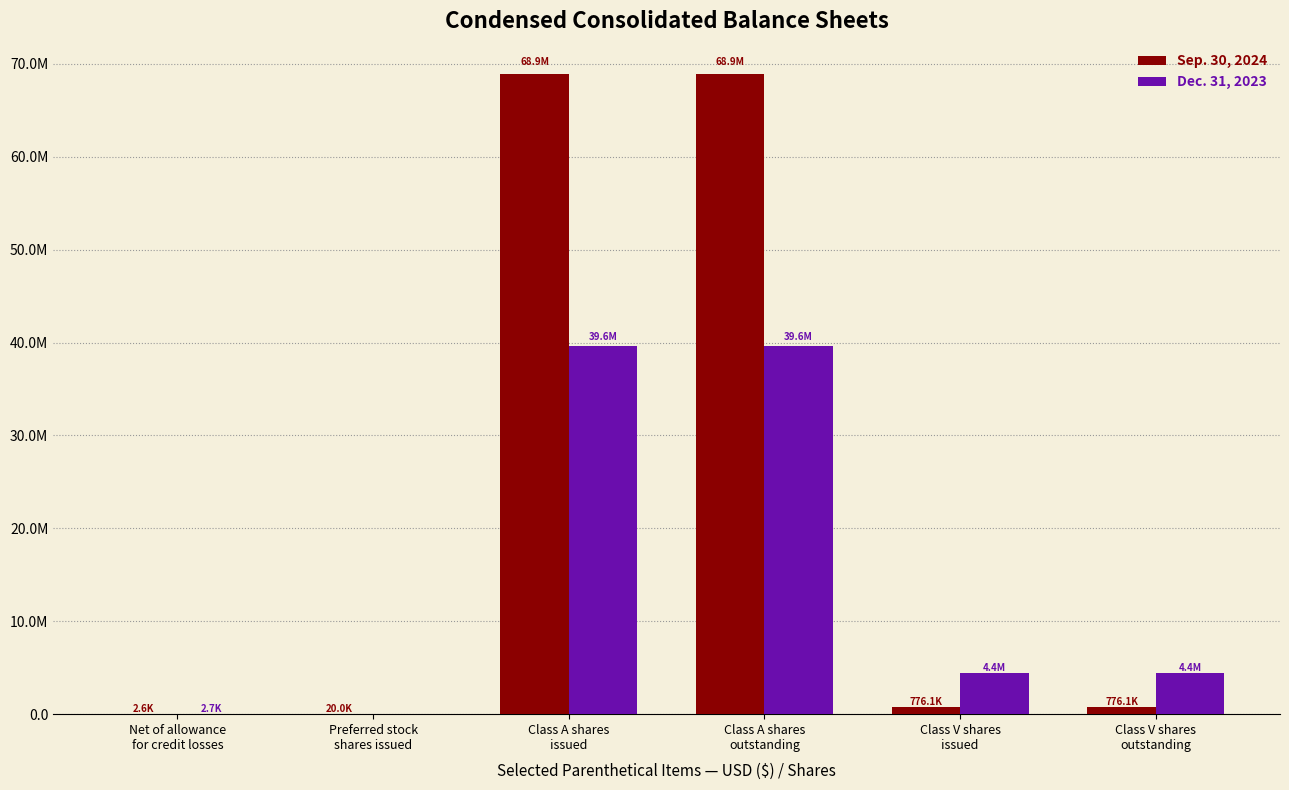

Are the bars horizontal?

No